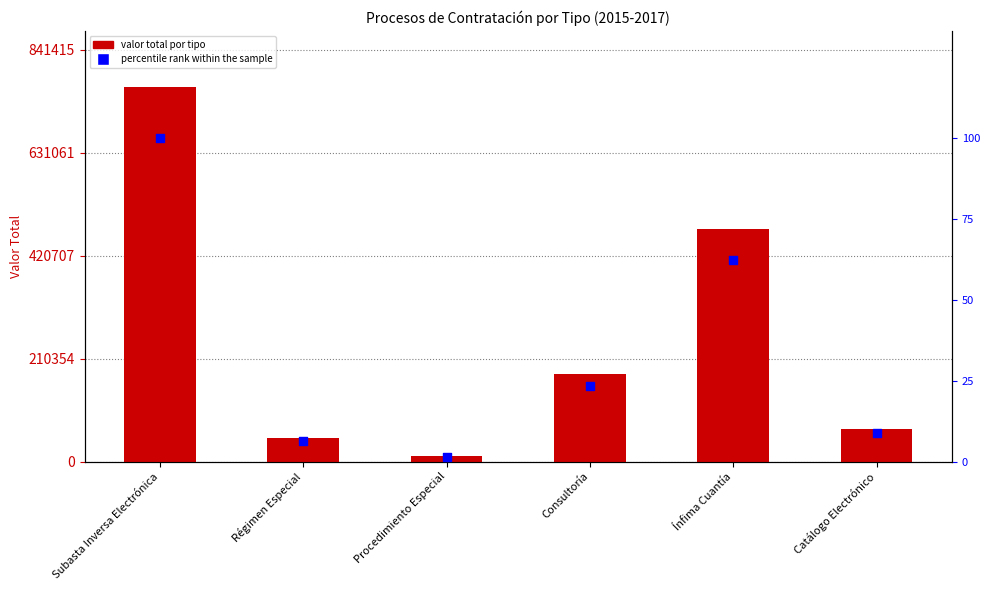

What is the change in value from Régimen Especial to Catálogo Electrónico?

+2.4